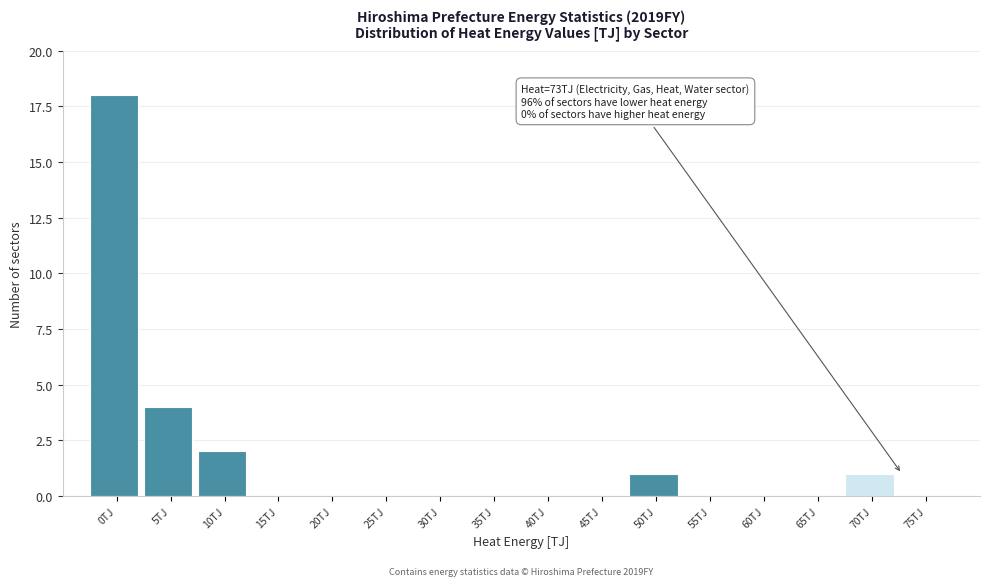

Reading left to right, transcribe all the data shown in this chart.

0TJ=18	5TJ=4	10TJ=2	15TJ=0	20TJ=0	25TJ=0	30TJ=0	35TJ=0	40TJ=0	45TJ=0	50TJ=1	55TJ=0	60TJ=0	65TJ=0	70TJ=1	75TJ=0